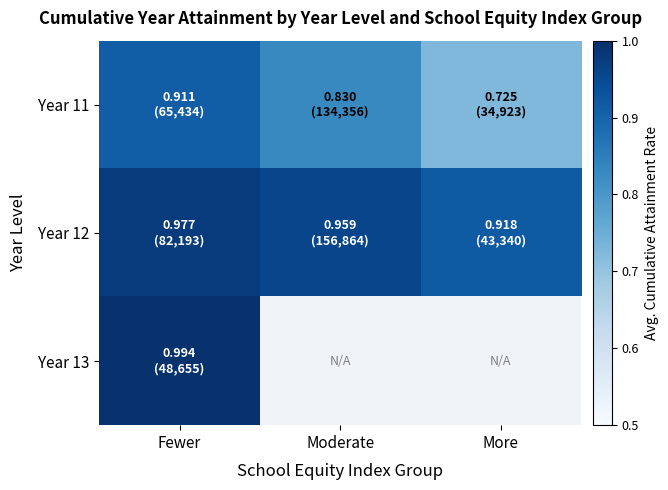

Reading left to right, extract all data points from this chart.

Year 11: Fewer=0.9	Moderate=0.8	More=0.7
Year 12: Fewer=1.0	Moderate=1.0	More=0.9
Year 13: Fewer=1.0	Moderate=0.0	More=0.0